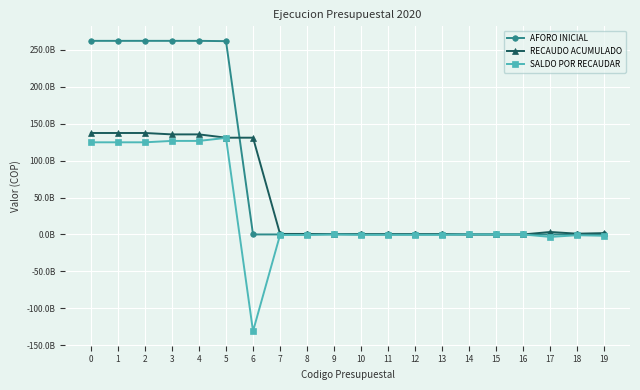

Is this an area chart (filled region under the line)?

No